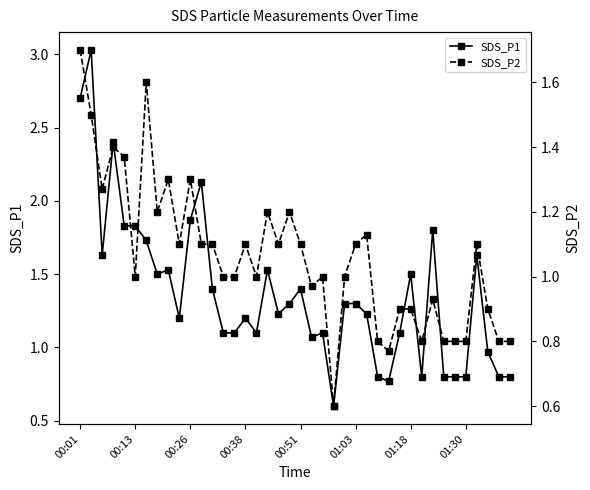

Reading left to right, list all the values displayed in this chart.

SDS_P1: 2.7	3.0	1.6	2.4	1.8	1.8	1.7	1.5	1.5	1.2	1.9	2.1	1.4	1.1	1.1	1.2	1.1	1.5	1.2	1.3	1.4	1.1	1.1	0.6	1.3	1.3	1.2	0.8	0.8	1.1	1.5	0.8	1.8	0.8	0.8	0.8	1.6	1.0	0.8	0.8
SDS_P2: 1.7	1.5	1.3	1.4	1.4	1.0	1.6	1.2	1.3	1.1	1.3	1.1	1.1	1.0	1.0	1.1	1.0	1.2	1.1	1.2	1.1	1.0	1.0	0.6	1.0	1.1	1.1	0.8	0.8	0.9	0.9	0.8	0.9	0.8	0.8	0.8	1.1	0.9	0.8	0.8